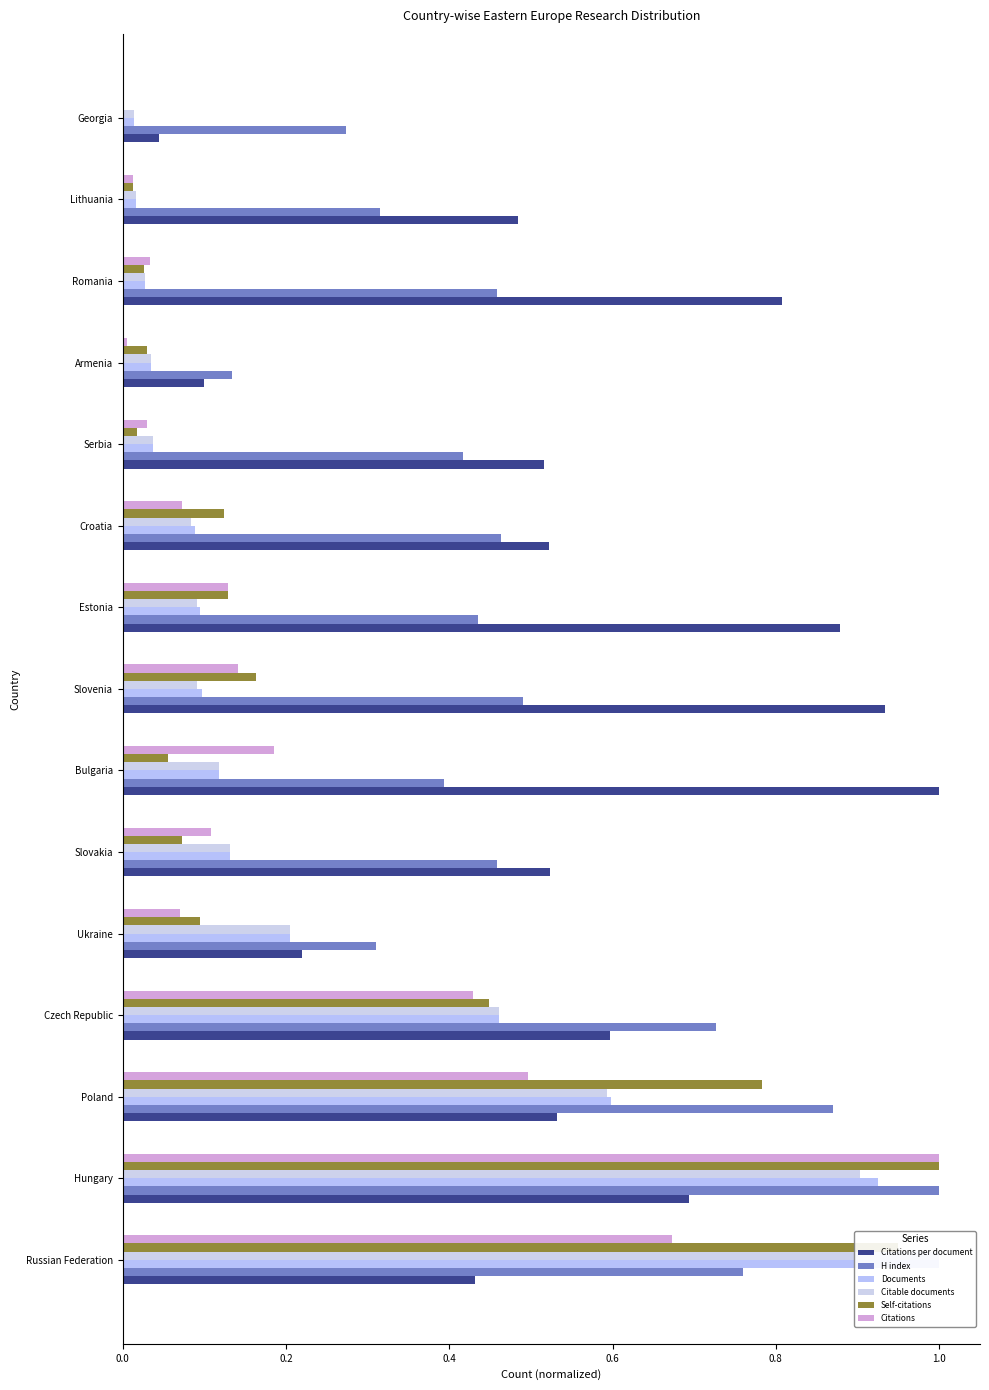

True or false: Self-citations has a value of 0.4 at Hungary.

False